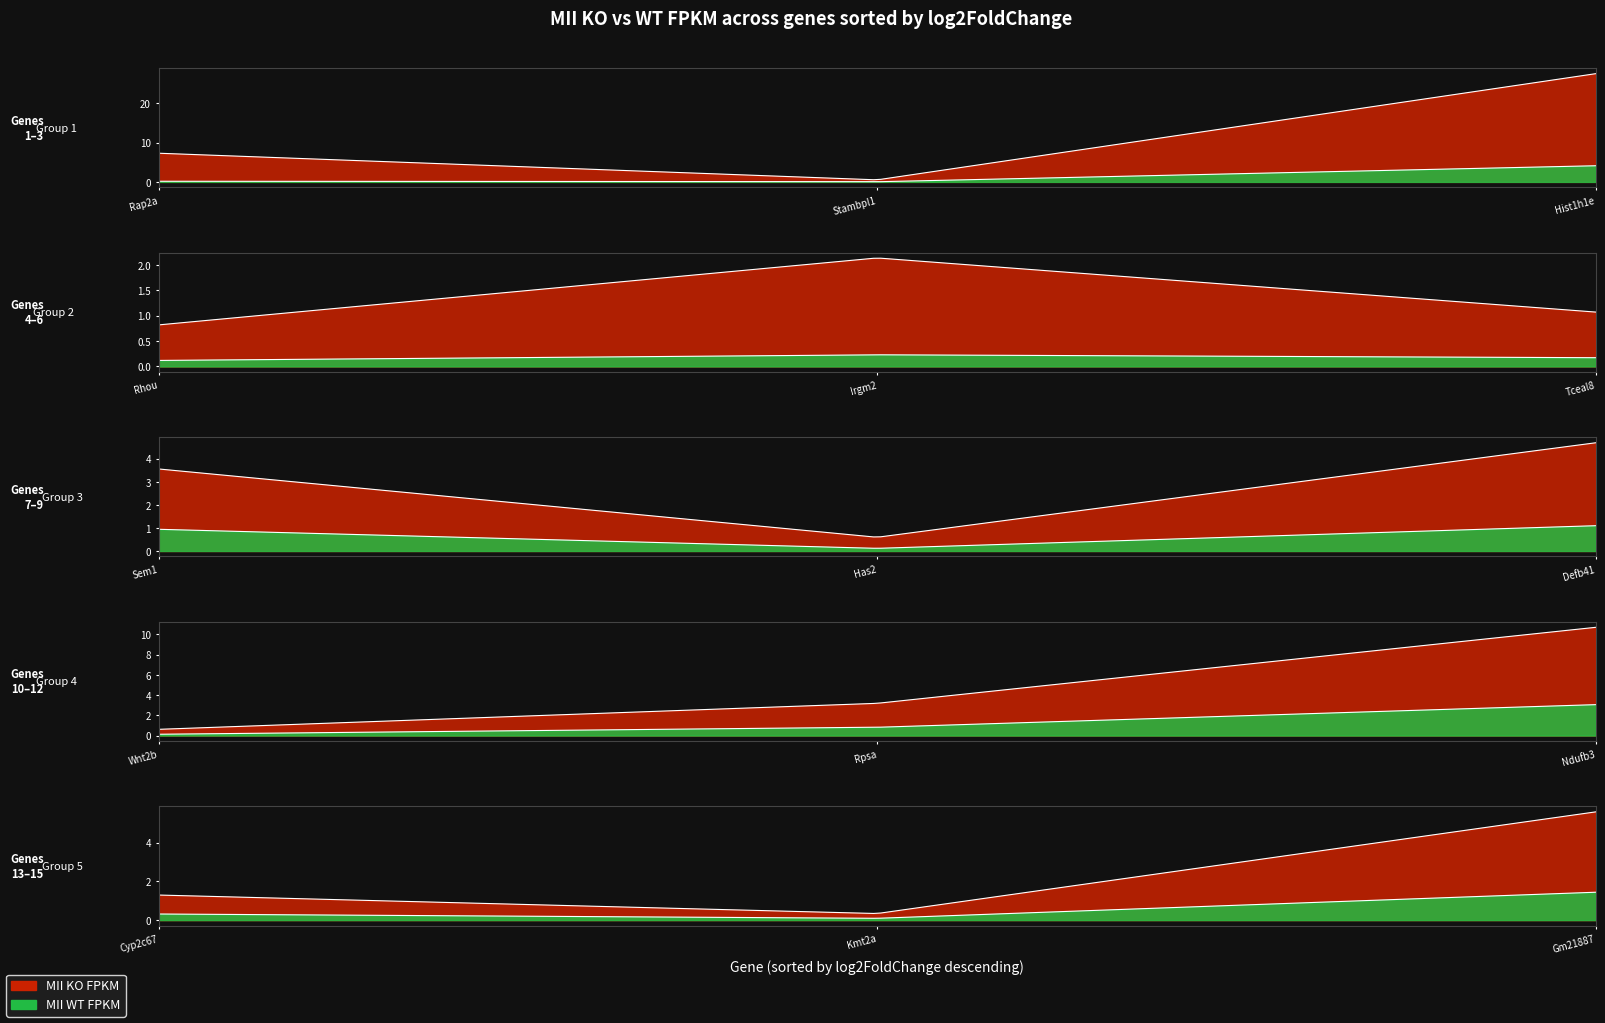

List the series in order of their overall mean, highest first.

MII KO FPKM, MII WT FPKM